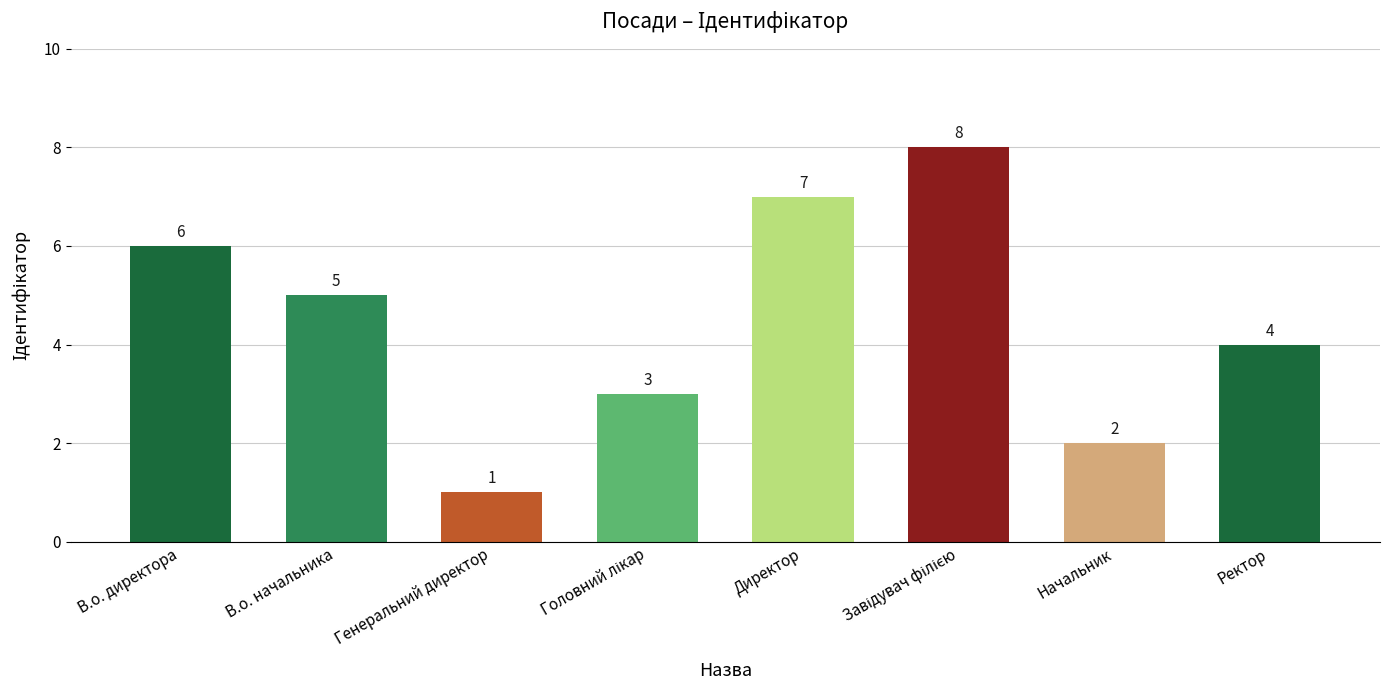

What is the label of the 1st bar from the right?

Ректор